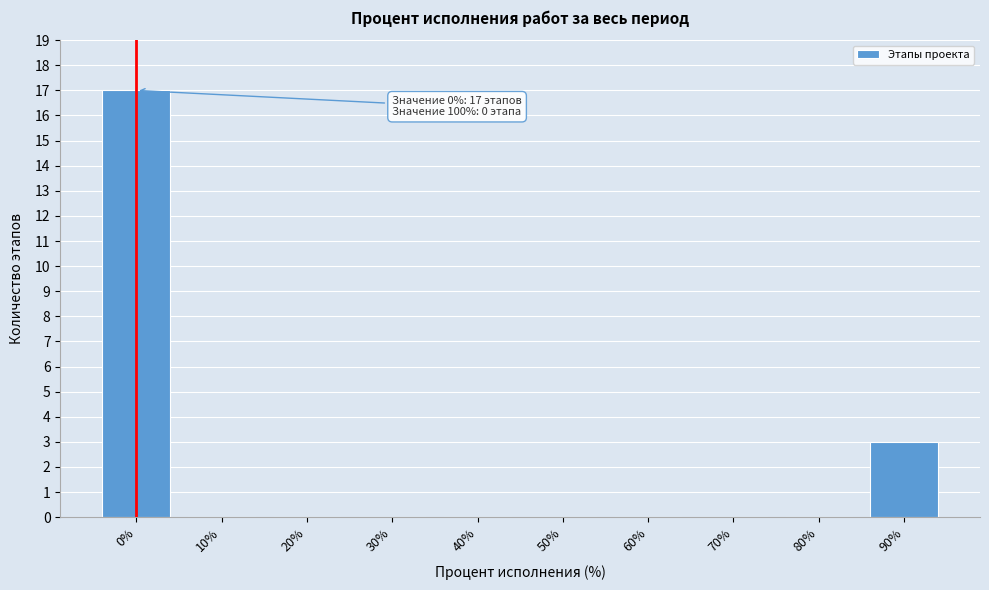

Reading right to left, list all the values displayed in this chart.

90%=3	80%=0	70%=0	60%=0	50%=0	40%=0	30%=0	20%=0	10%=0	0%=17